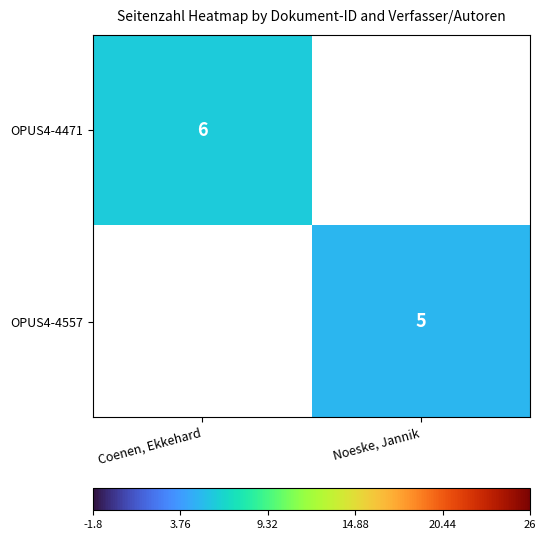

The value of OPUS4-4471 at Coenen, Ekkehard is 6. True or false?

True